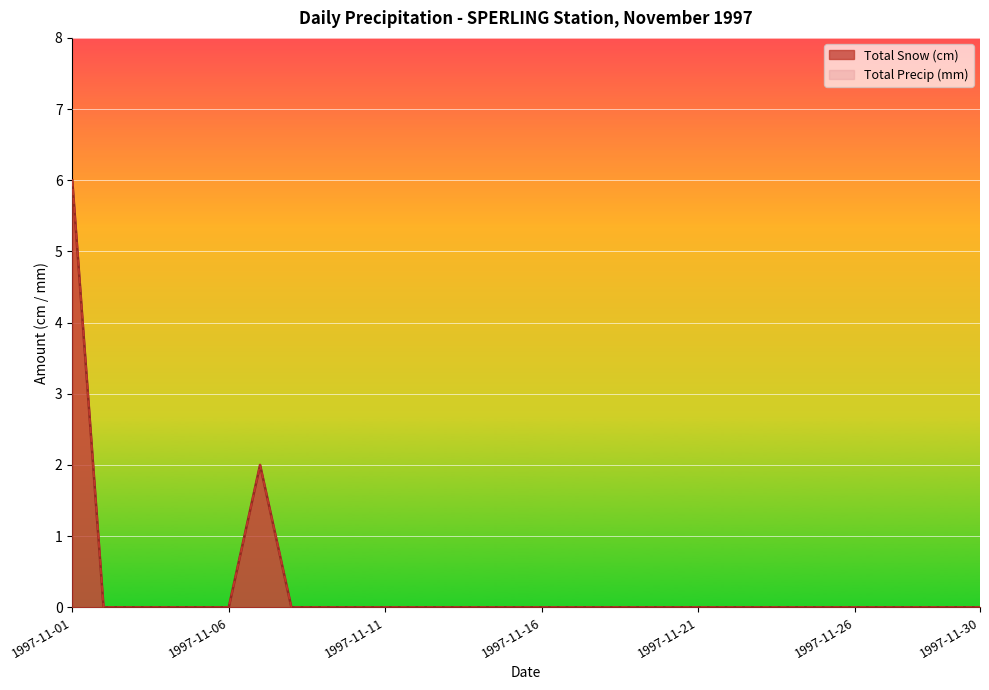

Which series has the largest range (max minus min)?

Total Snow (cm)